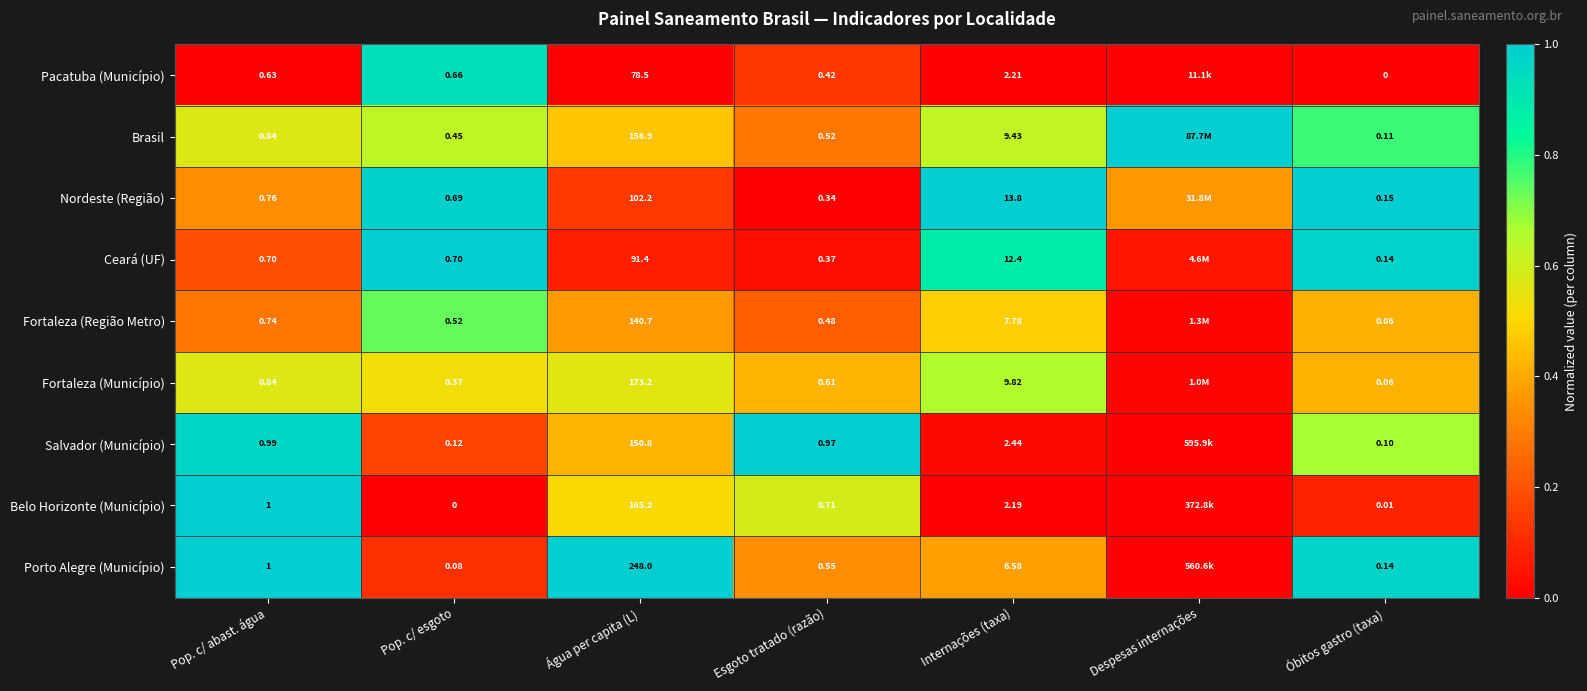

The value of Brasil at Internações (taxa) is 0.3. True or false?

False